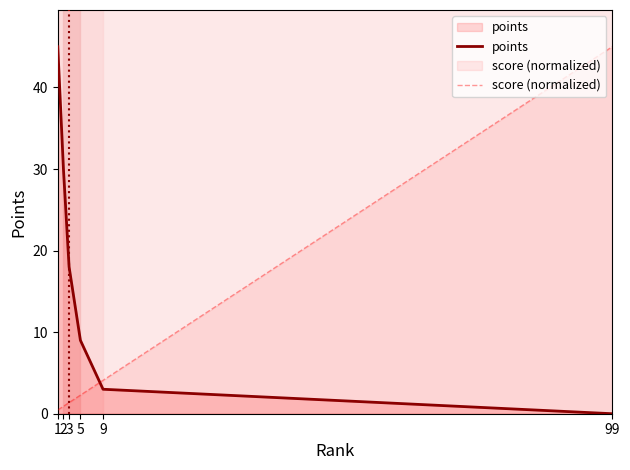

Rank the series by their maximum value, from highest to lowest.

points, score (normalized)